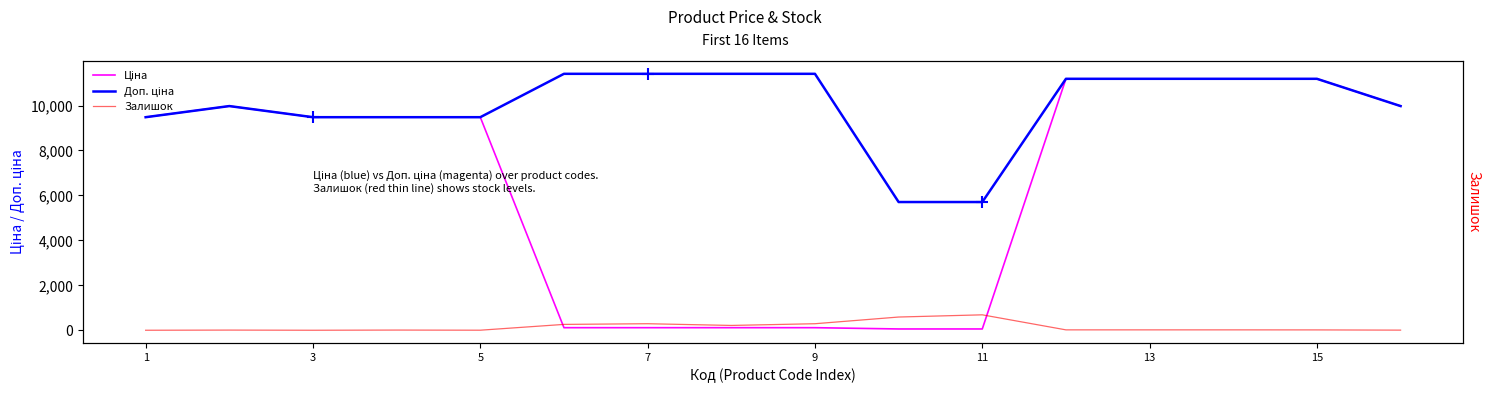

The value of Ціна at 15 is 16072.5. True or false?

False